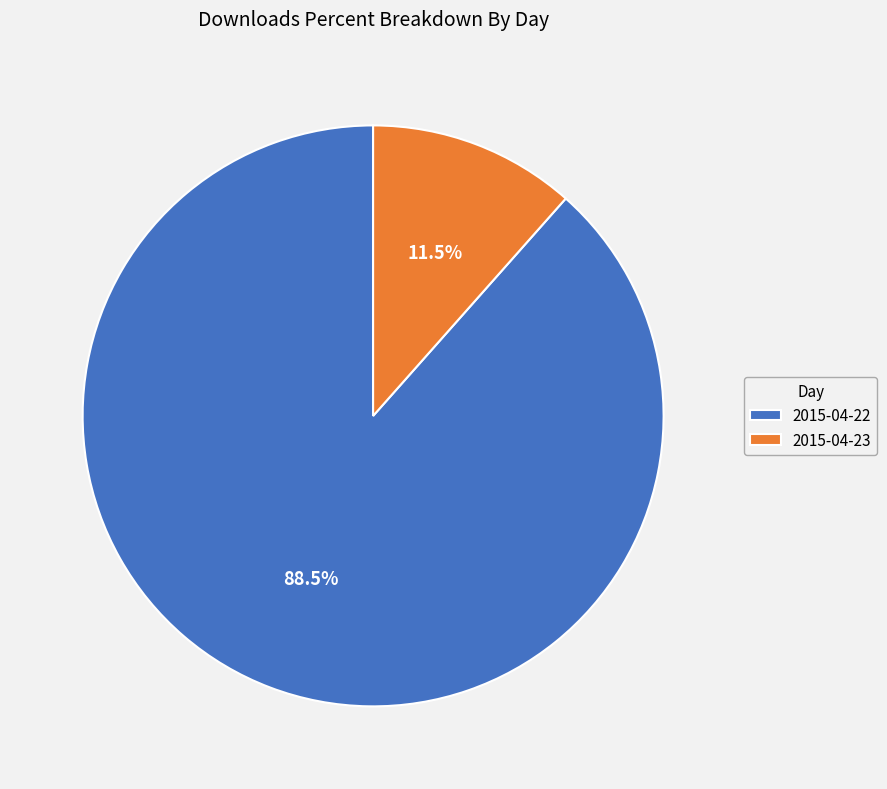

What is the largest slice in the pie chart?

2015-04-22